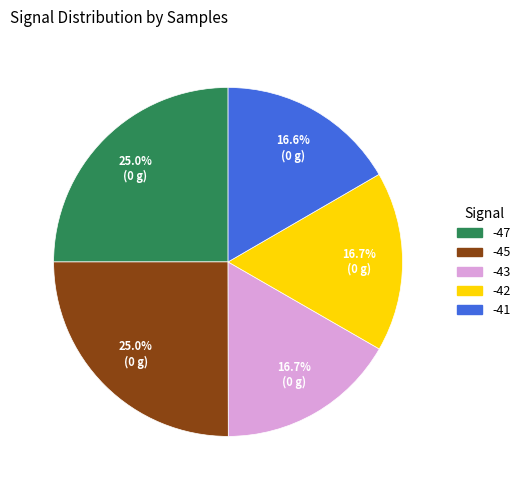

To the nearest percent, what is the average slice percentage?

20%